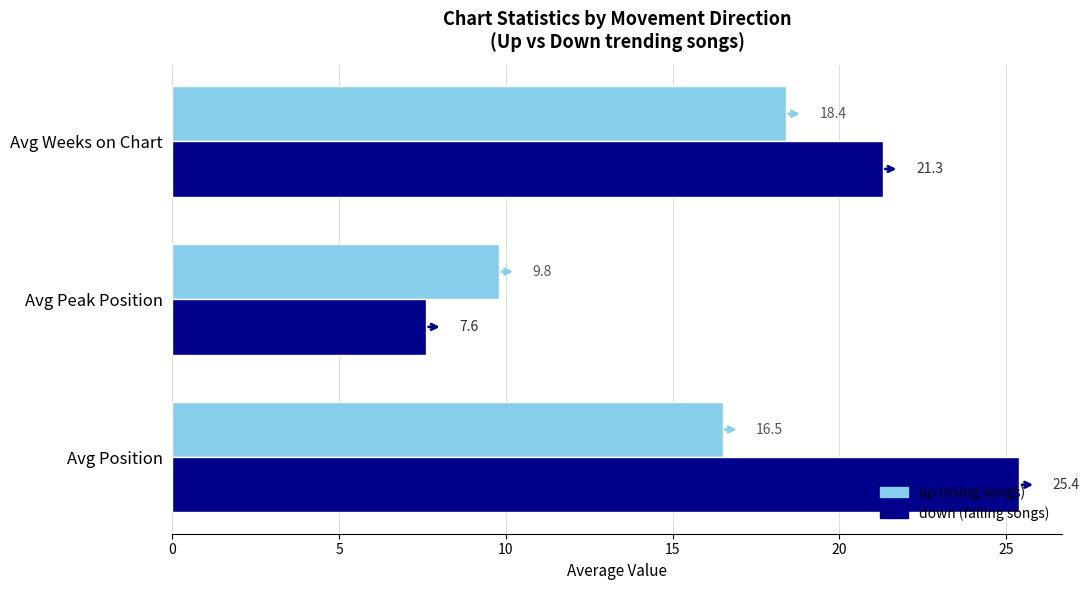

What is the difference between the highest and lowest values at Avg Position?

8.9